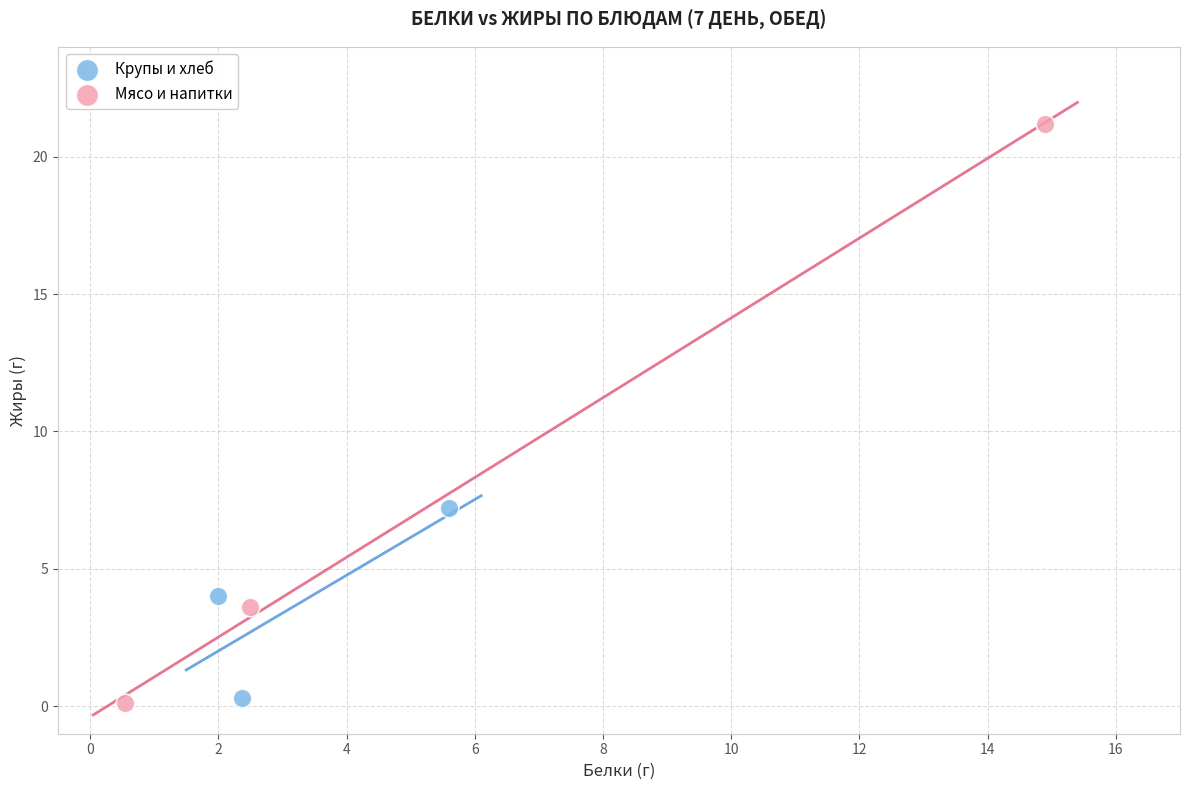

Which series contains the highest Y value?

Мясо и напитки